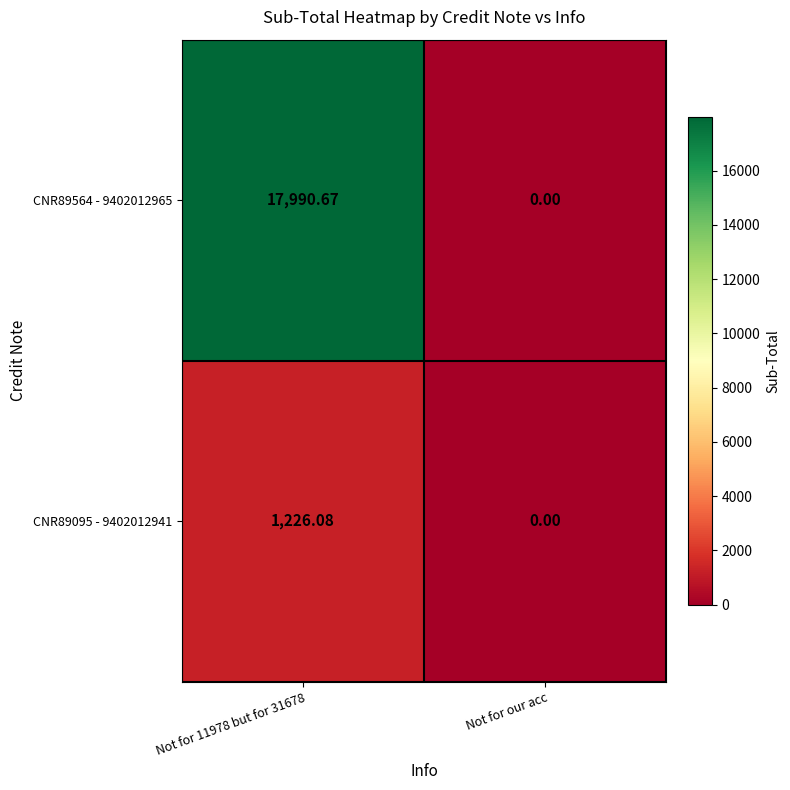

At which label is CNR89095 - 9402012941 closest to 613?

Not for our acc